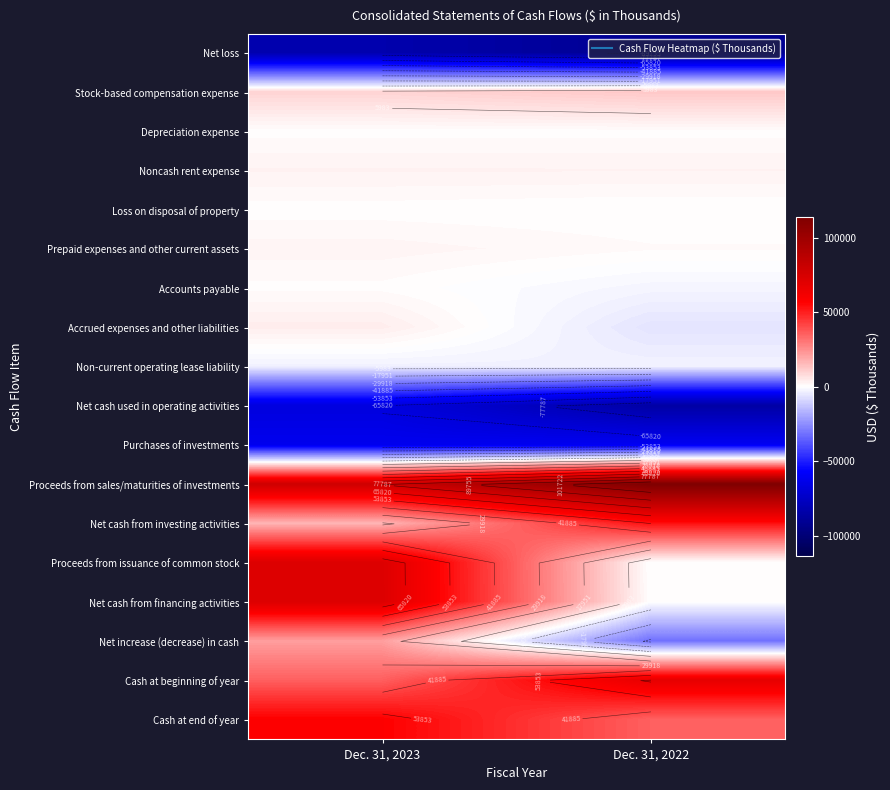

What is the sum of all Accrued expenses and other liabilities values?

-1926